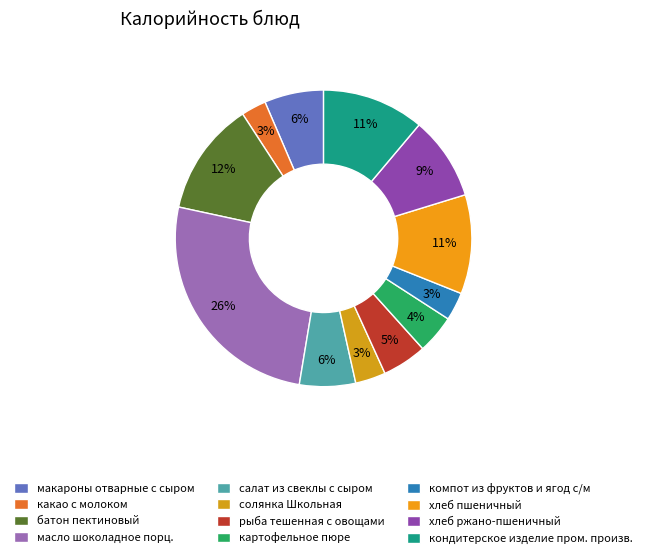

Is it true that хлеб ржано-пшеничный is 22% of the pie?

False